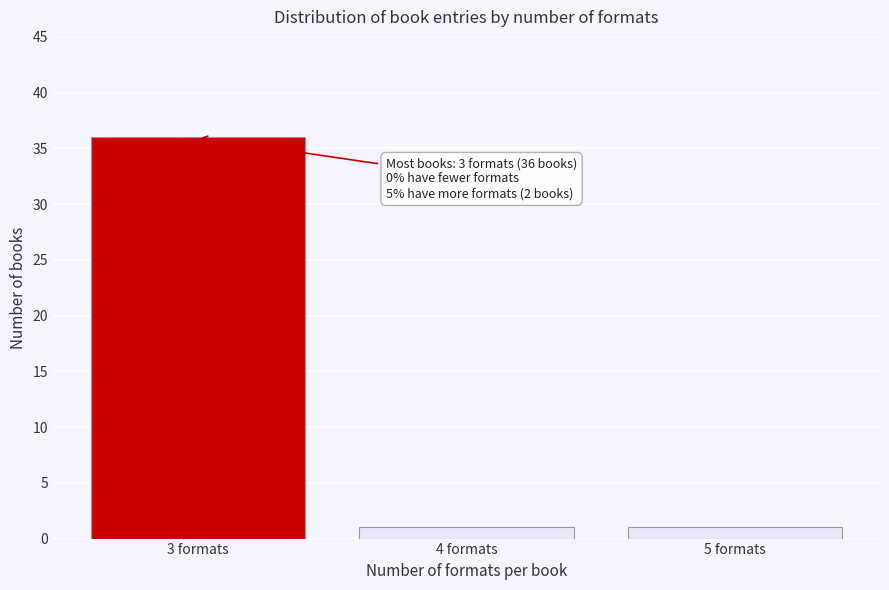

Reading left to right, what are all the values shown in this chart?

3 formats=36	4 formats=1	5 formats=1